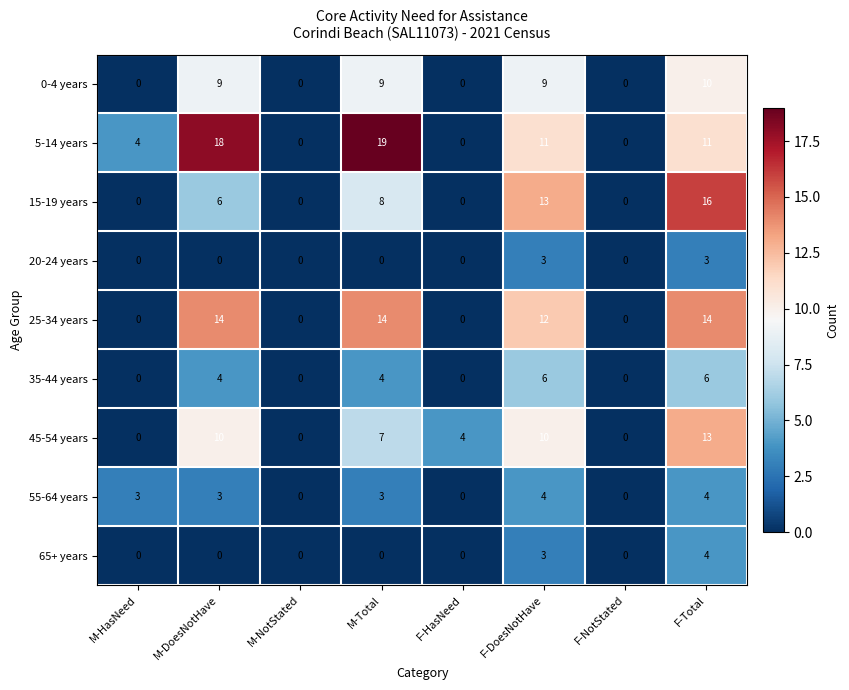

Which category has the highest value in the 5-14 years series?

M-Total